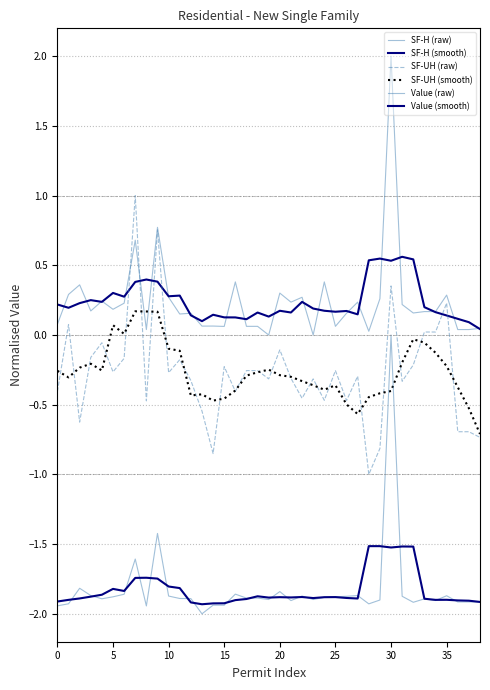

What is the maximum value for Value (smooth)?

-1.5